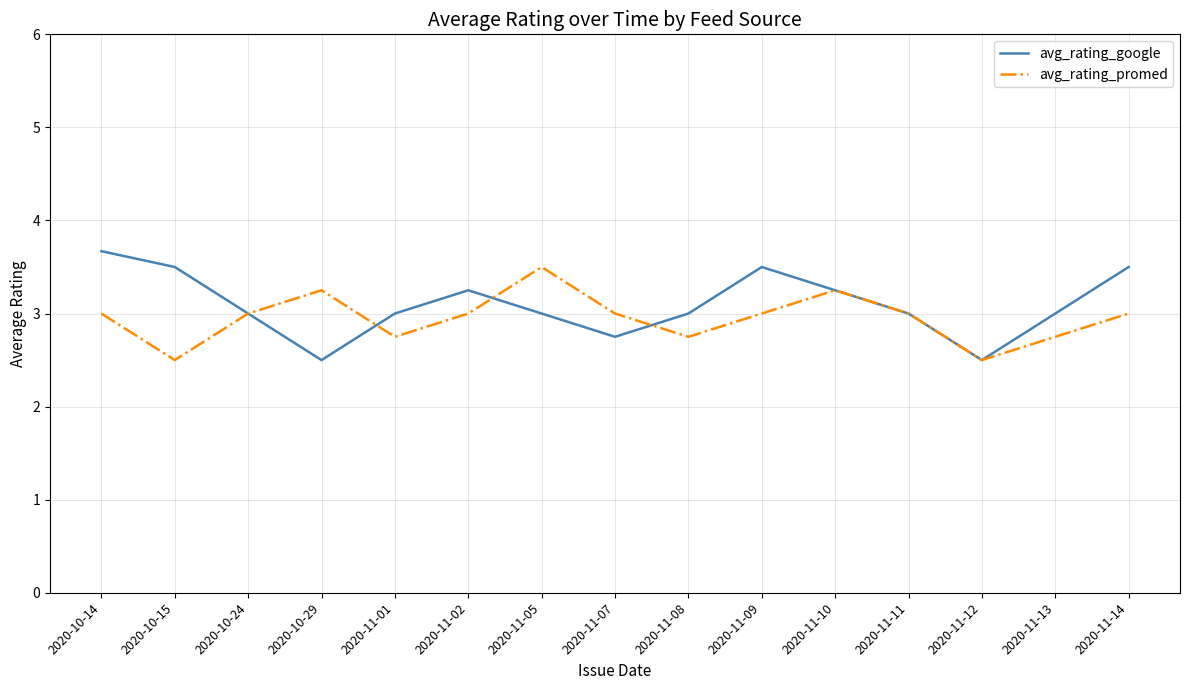

At which category is the sum across all series the highest?

2020-10-14